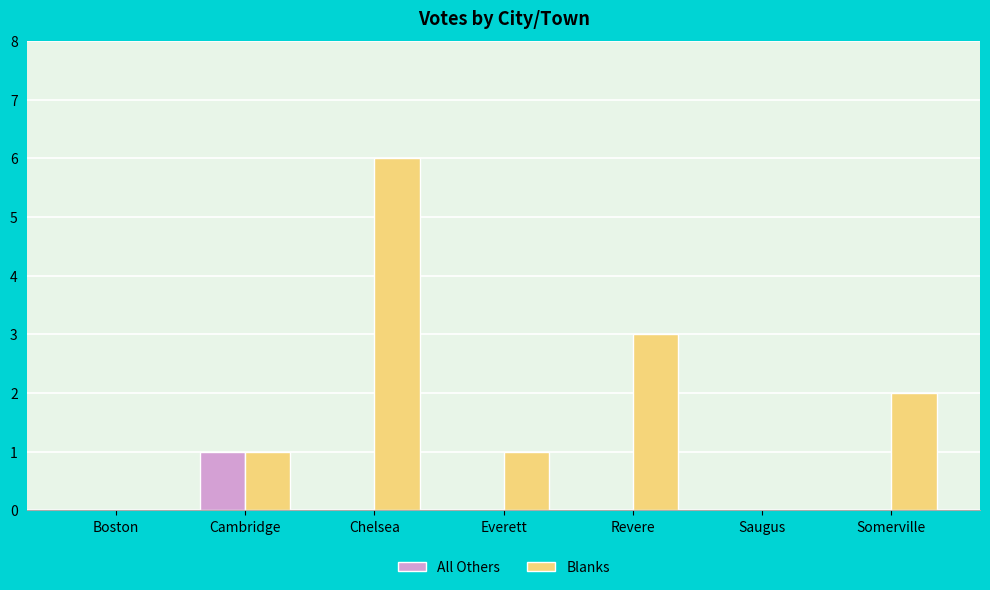

Reading right to left, list all the values displayed in this chart.

All Others: Somerville=0	Saugus=0	Revere=0	Everett=0	Chelsea=0	Cambridge=1	Boston=0
Blanks: Somerville=2	Saugus=0	Revere=3	Everett=1	Chelsea=6	Cambridge=1	Boston=0